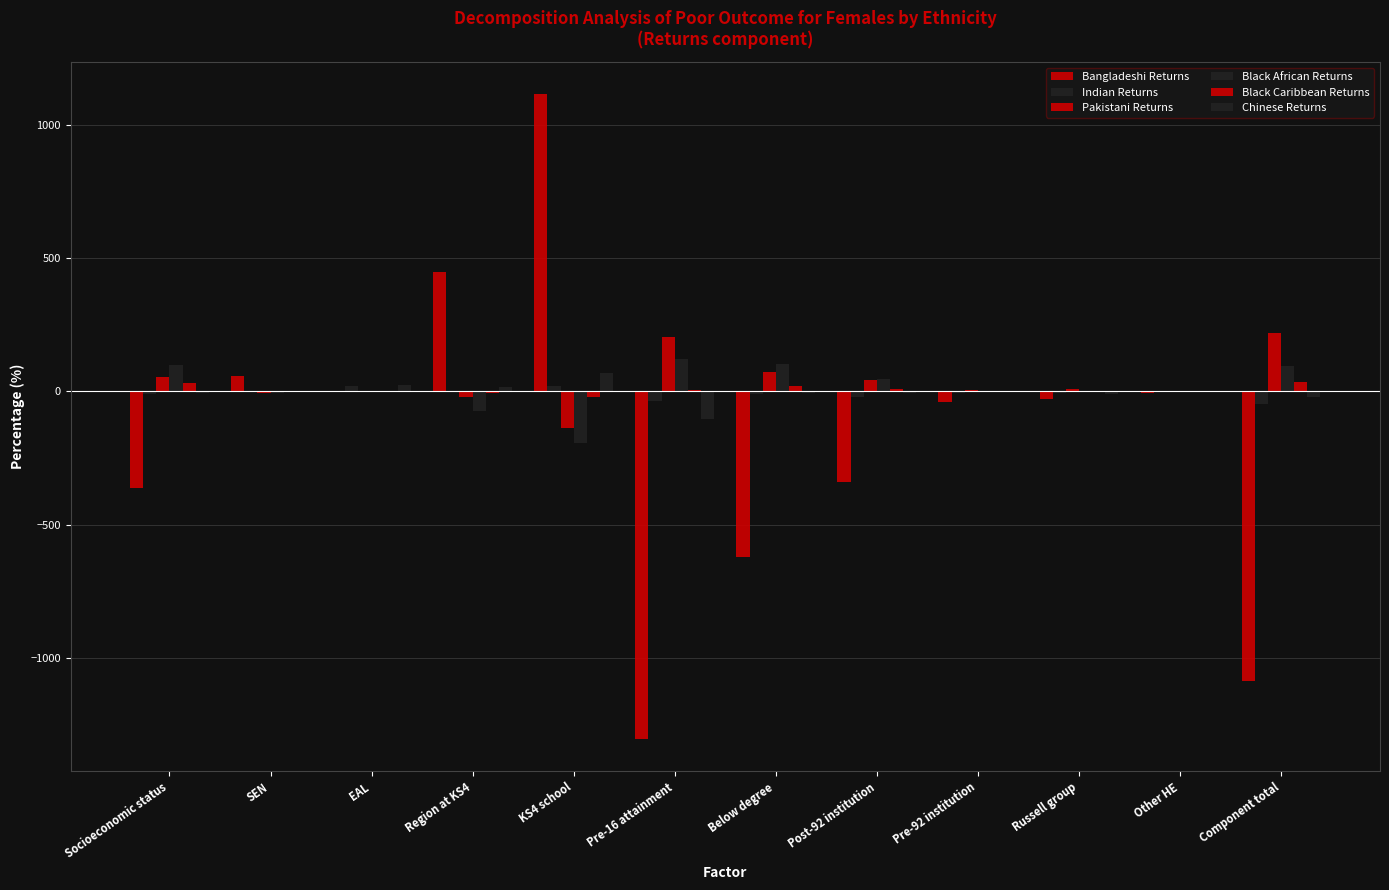

How many series are shown in this chart?

6